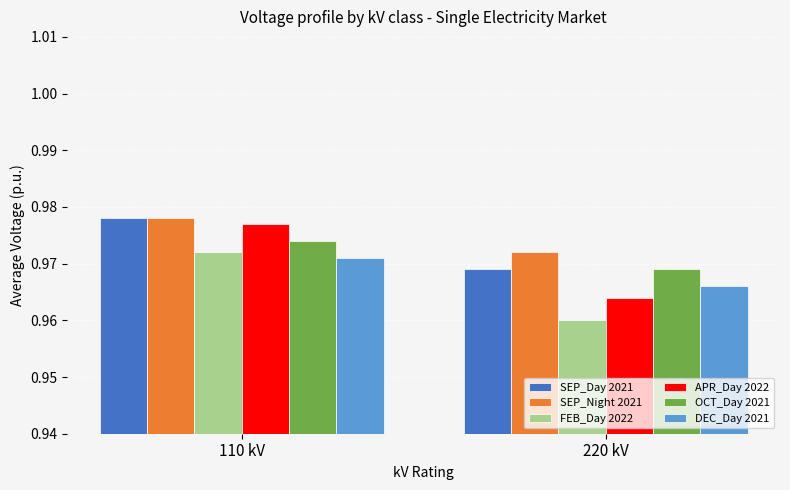

Which label corresponds to the smallest value in the chart?

220 kV